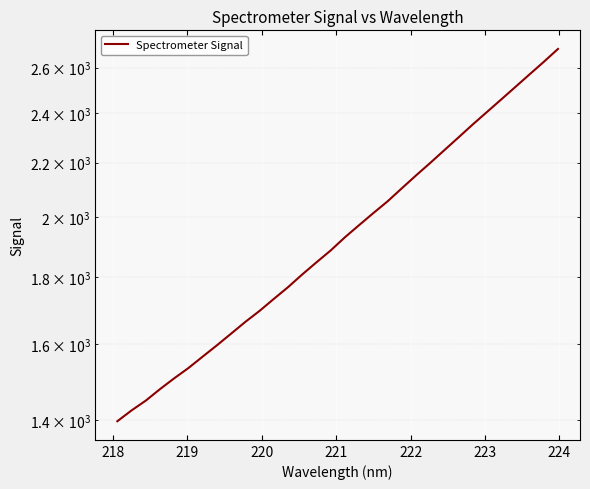

True or false: the data shows 3590.6 at 31.

False